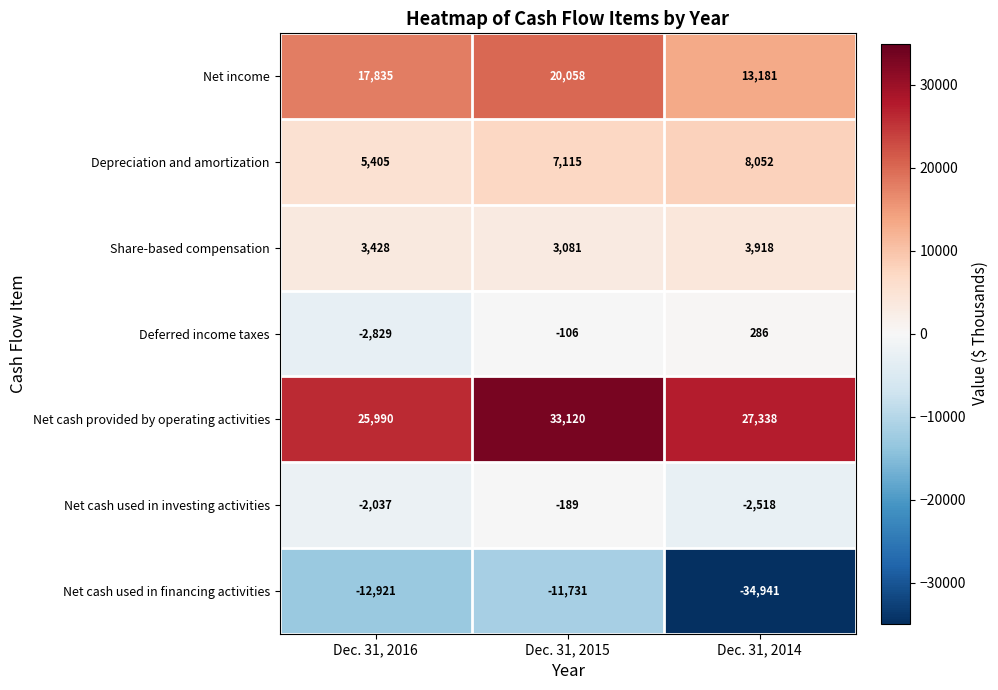

What is the sum of the Net income values at Dec. 31, 2016 and Dec. 31, 2015?

37893